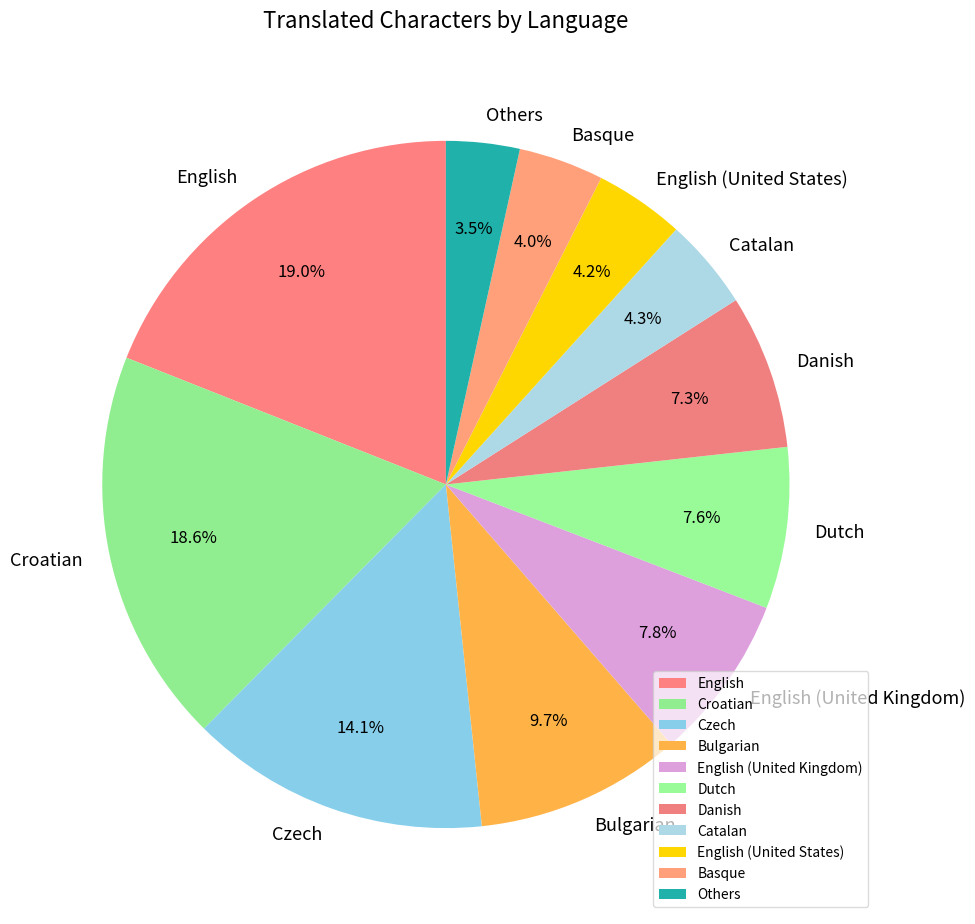

Does any single category account for the majority?

No